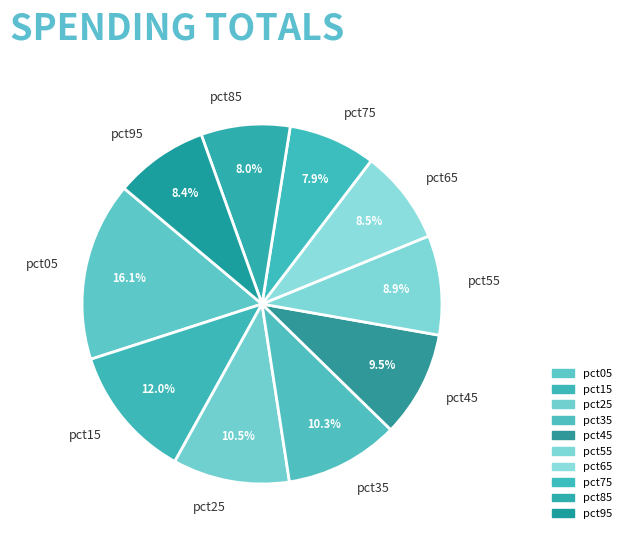

To the nearest percent, what is the combined percentage of pct25 and pct15?

22%